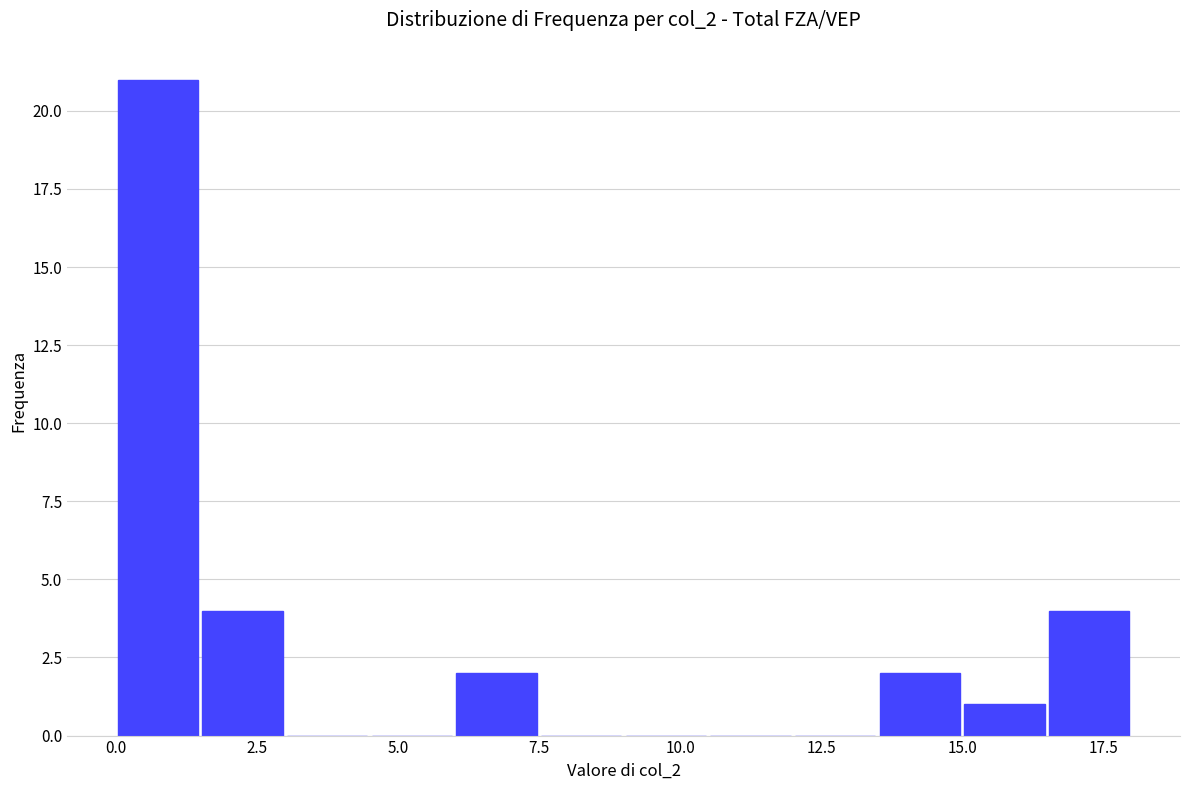

Around what value on the x-axis is the tallest bar? Give the approximate position of its centre, as read against the axis.

1.0